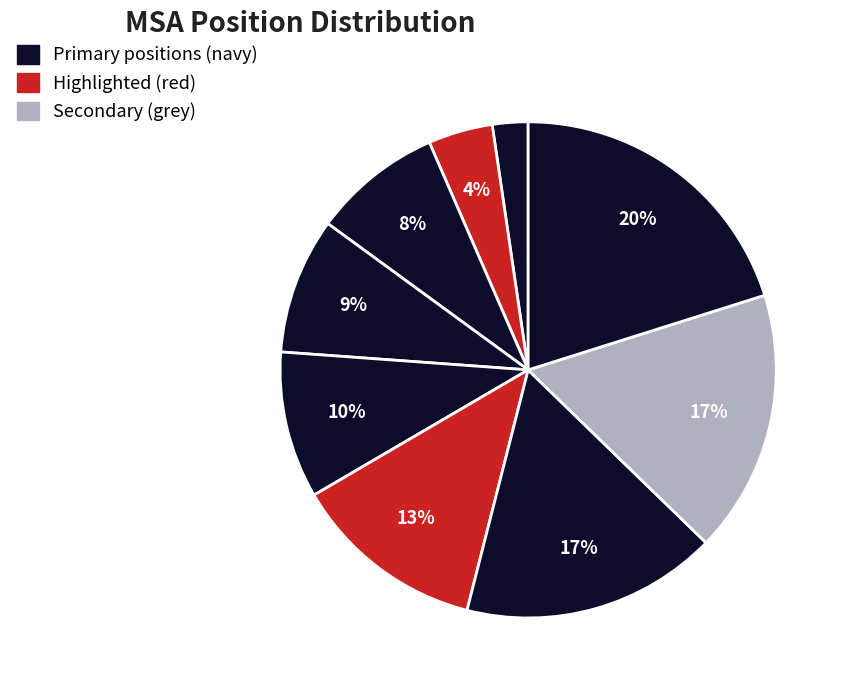

Rank the categories by value from lowest to highest.

669, 1113, 2271, 2404, 2608, 3533, 4613, 4747, 5656